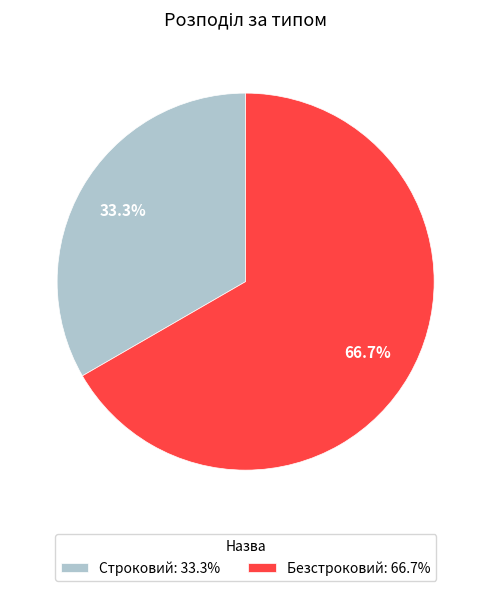

Count the number of slices in the pie.

2